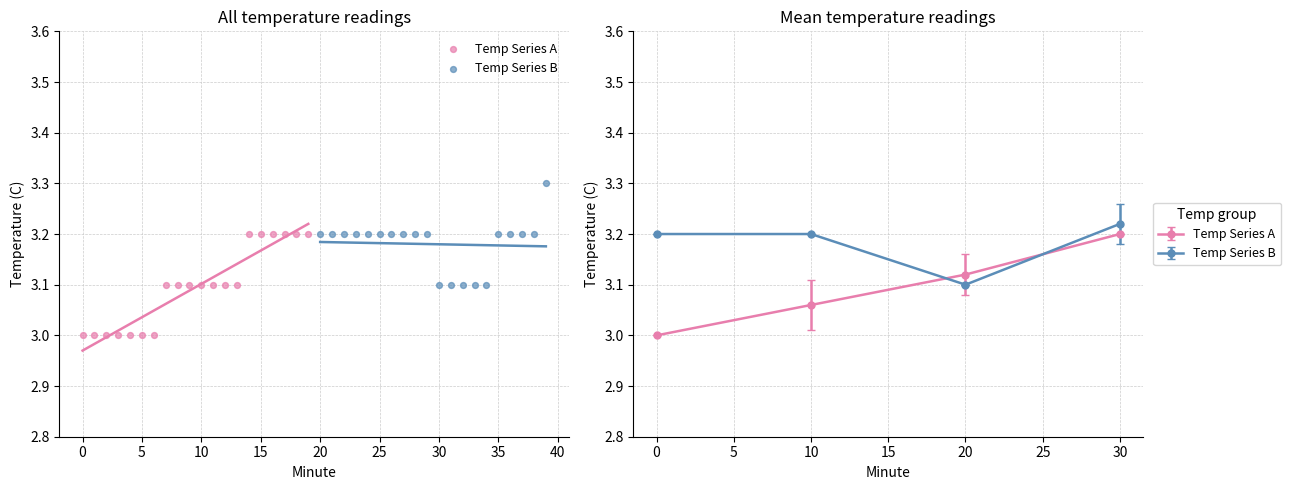

What are all the series names shown in the legend?

Temp Series A, Temp Series B